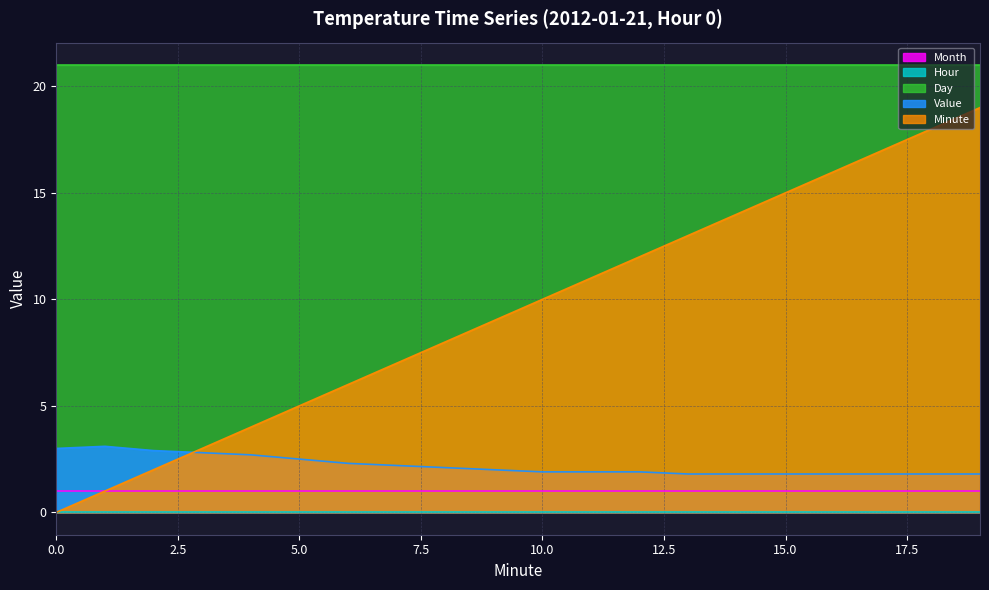

True or false: Value and Day cross at least once.

False